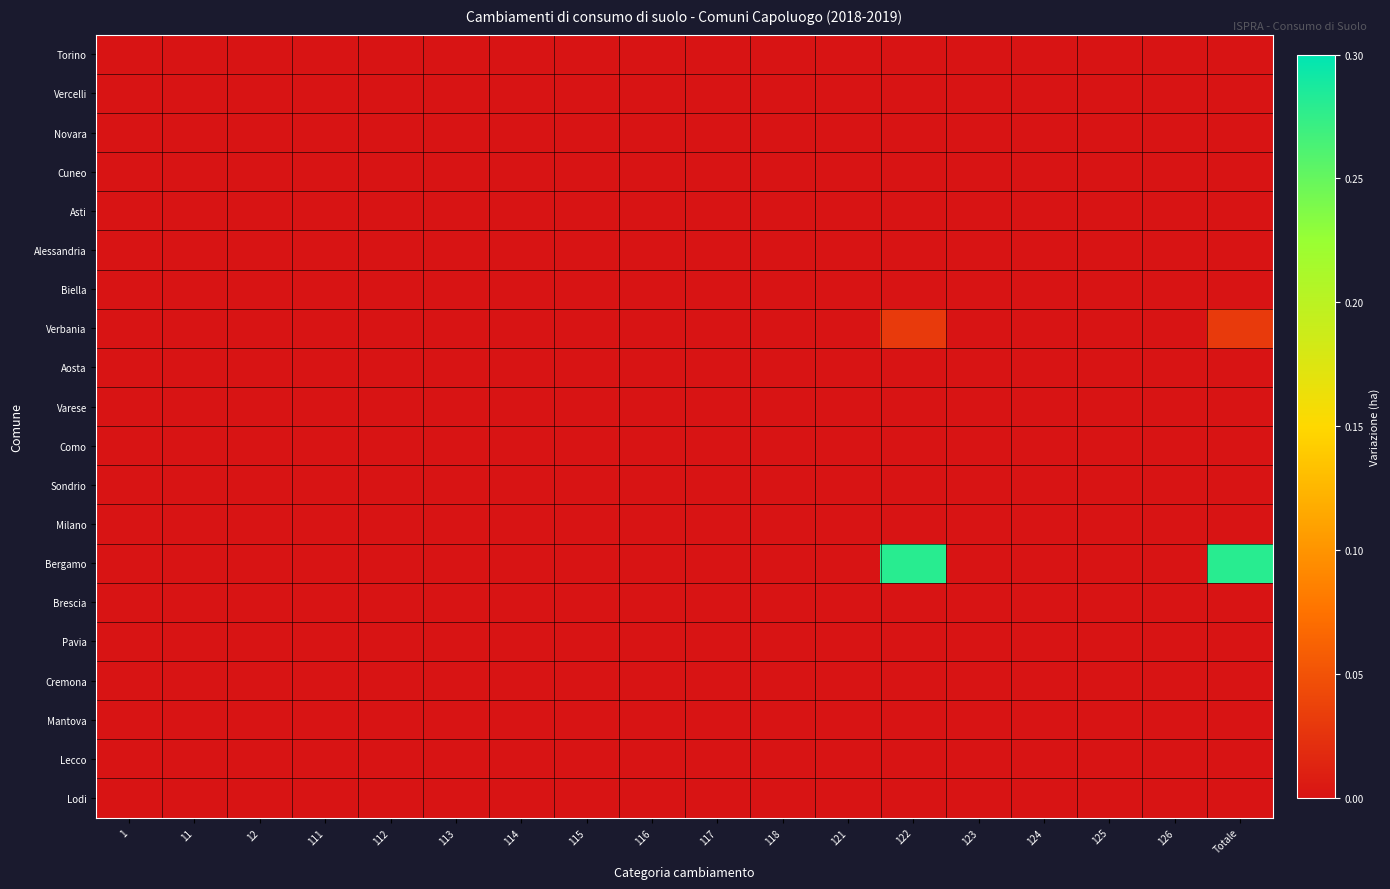

At how many categories does at least one series exceed 0?

2